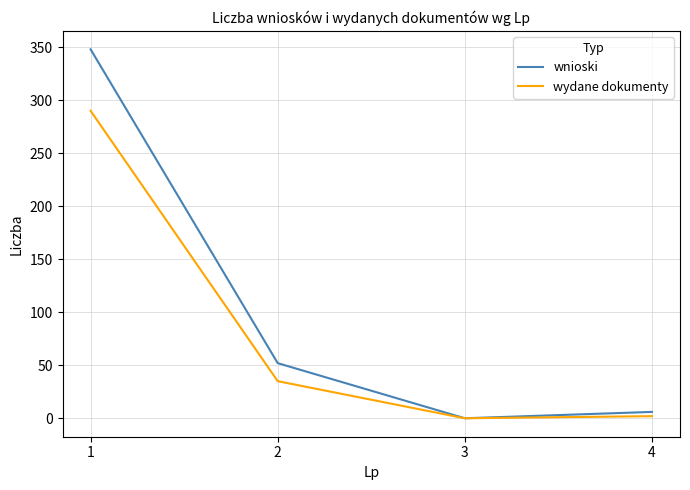

Which series changed the most between 2 and 4?

wnioski